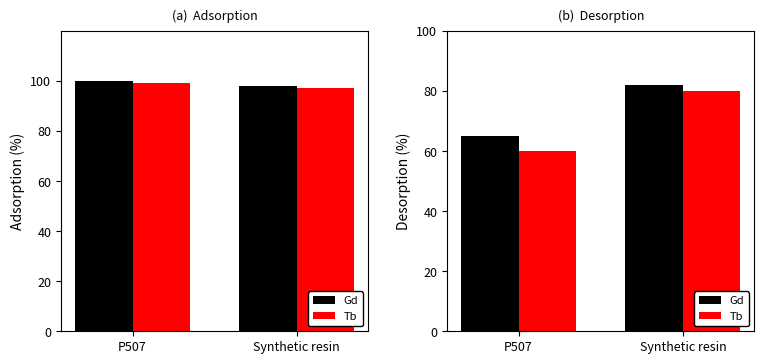

What is the value of the Gd bar at the 2nd from the left?

82